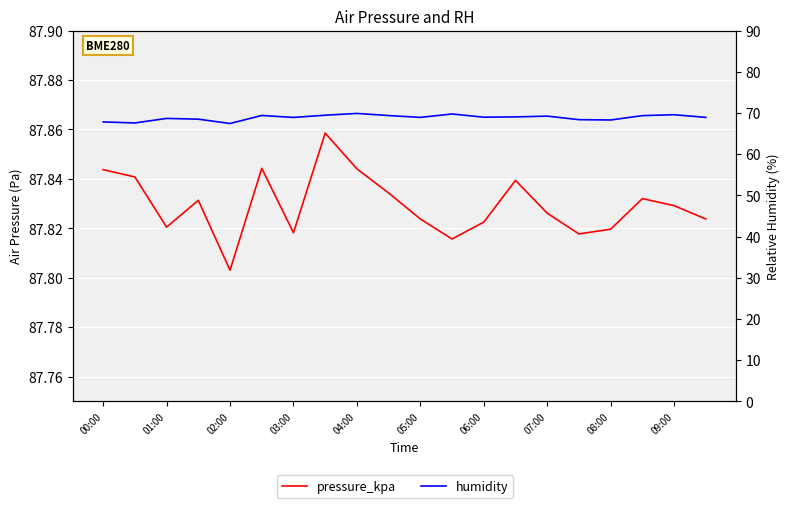

Rank the series by their maximum value, from lowest to highest.

humidity, pressure_kpa